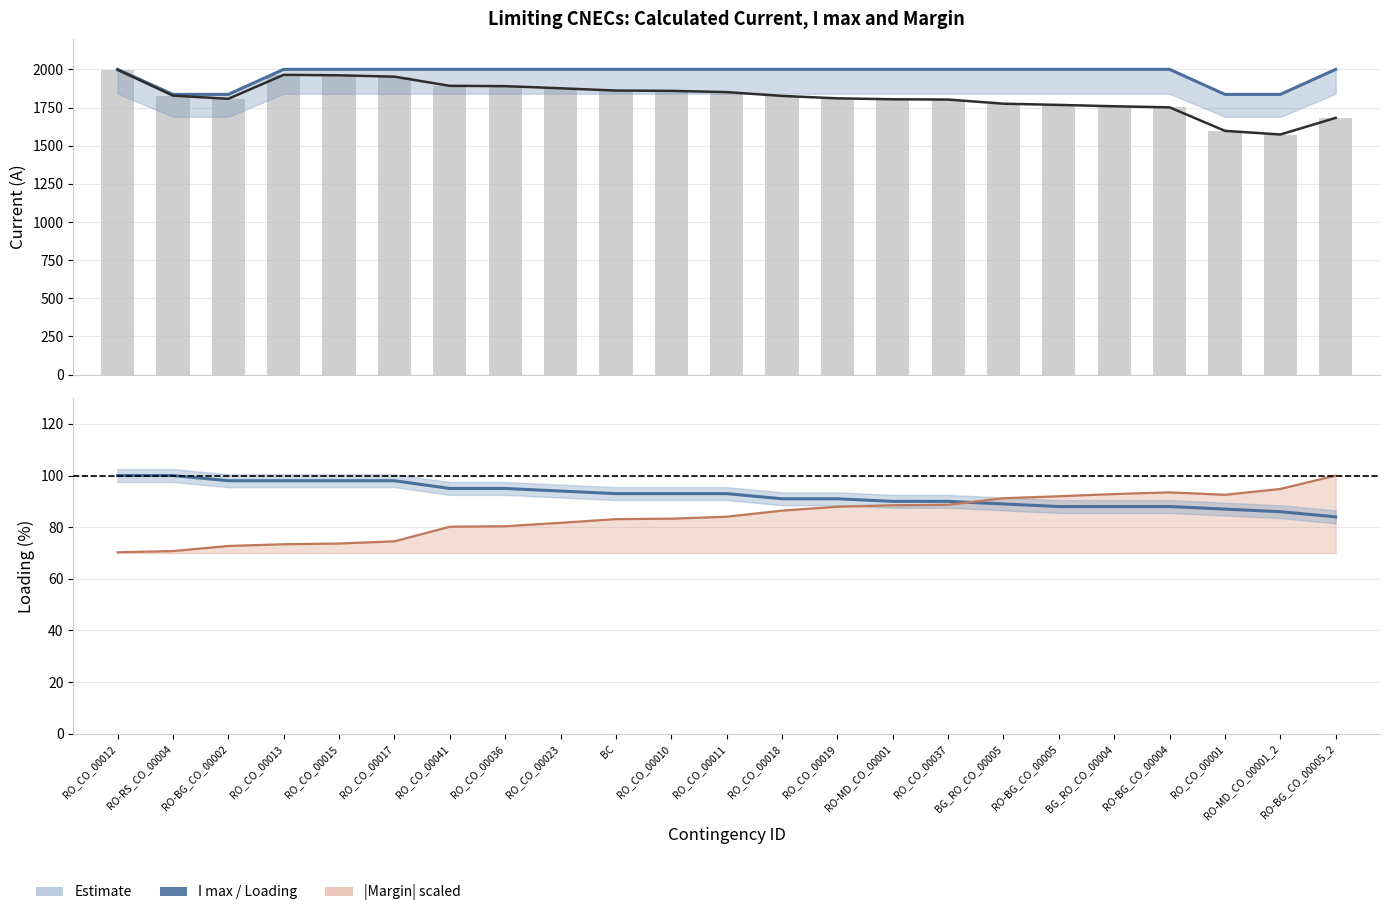

Which series has the widest spread of values?

Calculated I (A) line